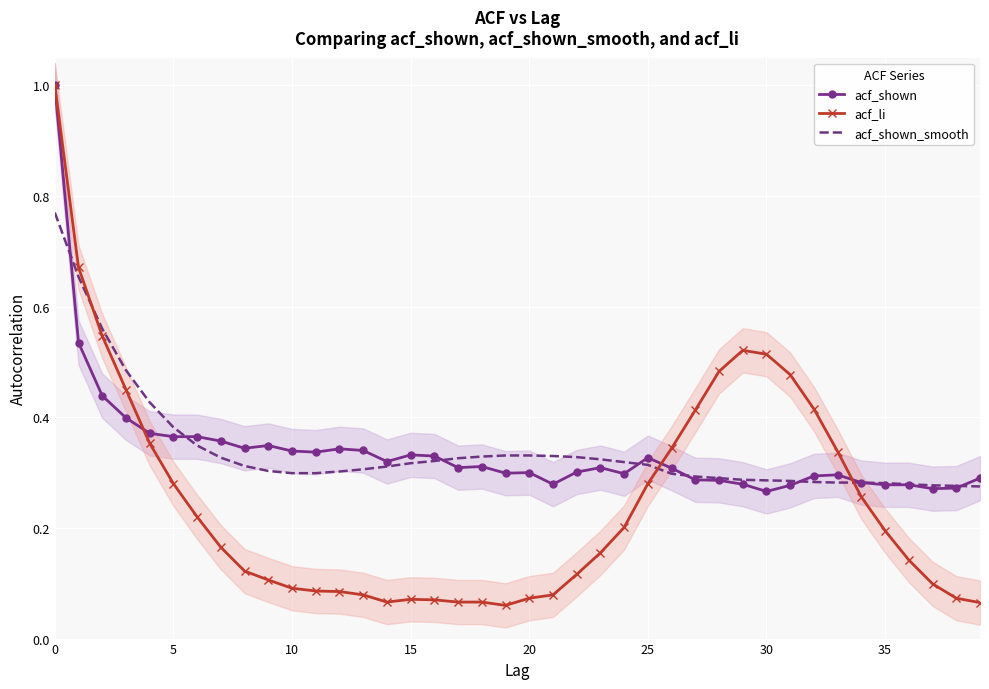

Is it true that acf_shown_smooth equals 0.6 at 18?

False